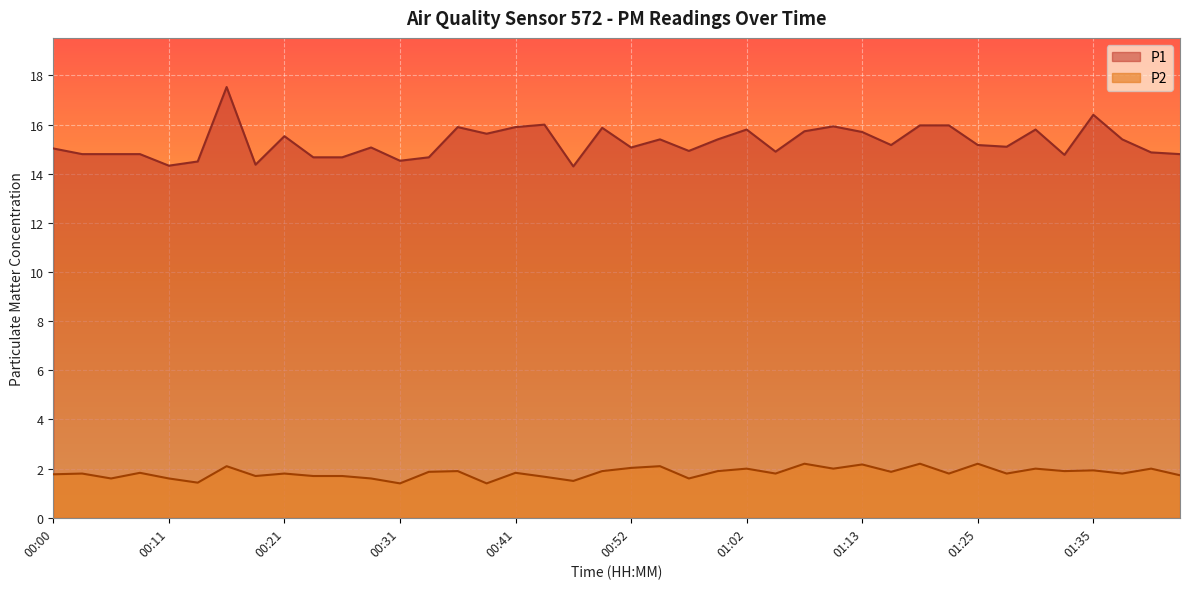

True or false: P2 and P1 intersect in this chart.

False